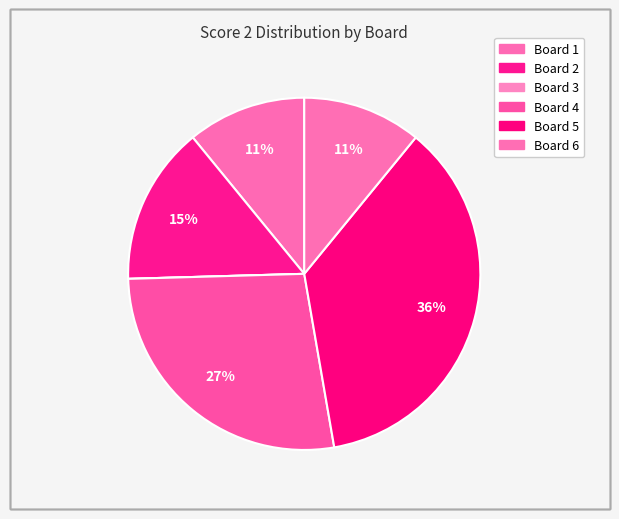

True or false: Board 4 accounts for 19% of the total.

False